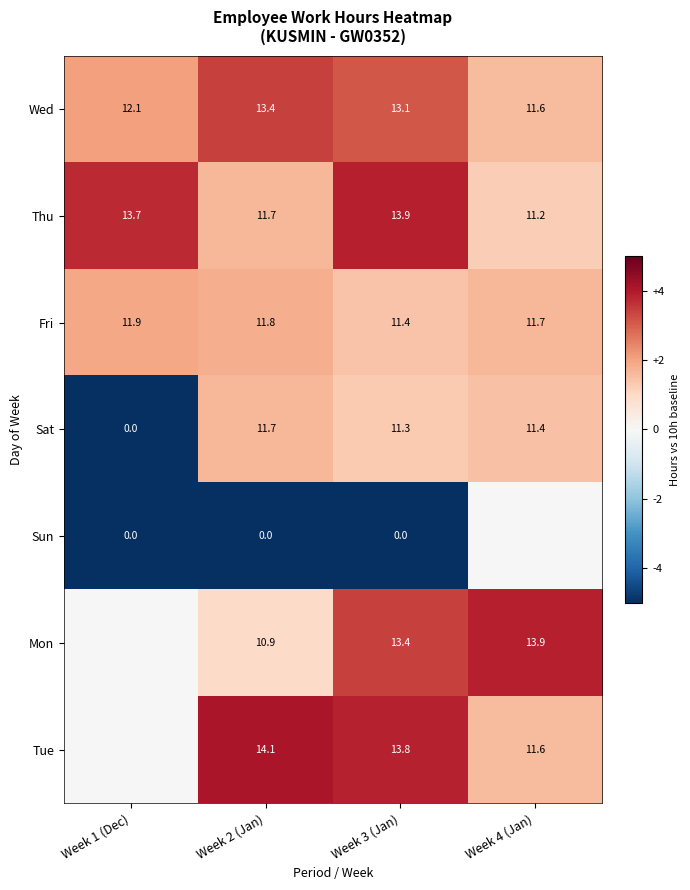

Read the Thu value at Week 3 (Jan).

13.9